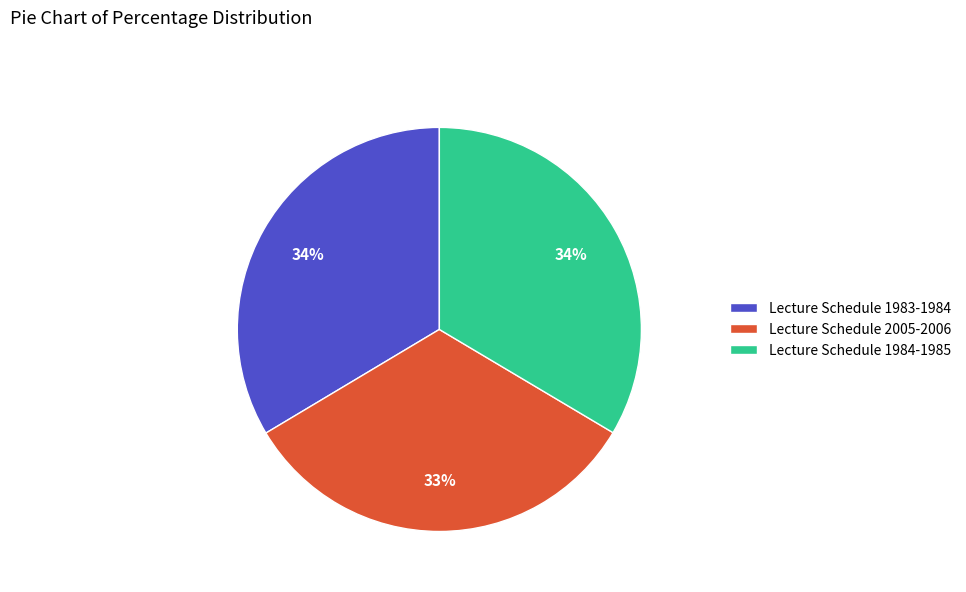

Is Lecture Schedule 1983-1984 the majority of the pie?

No